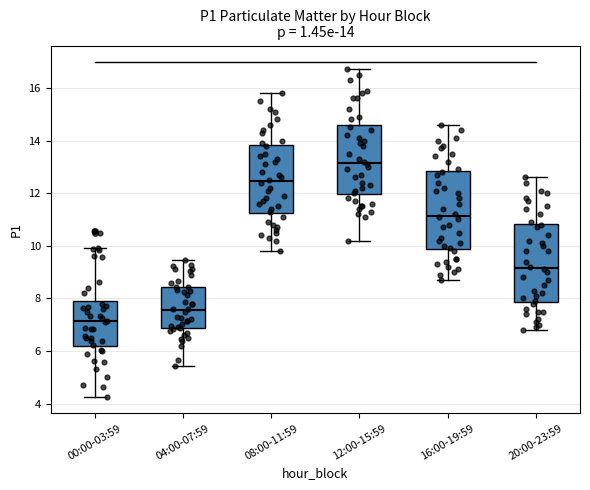

Which box's median line is the highest?

12:00-15:59